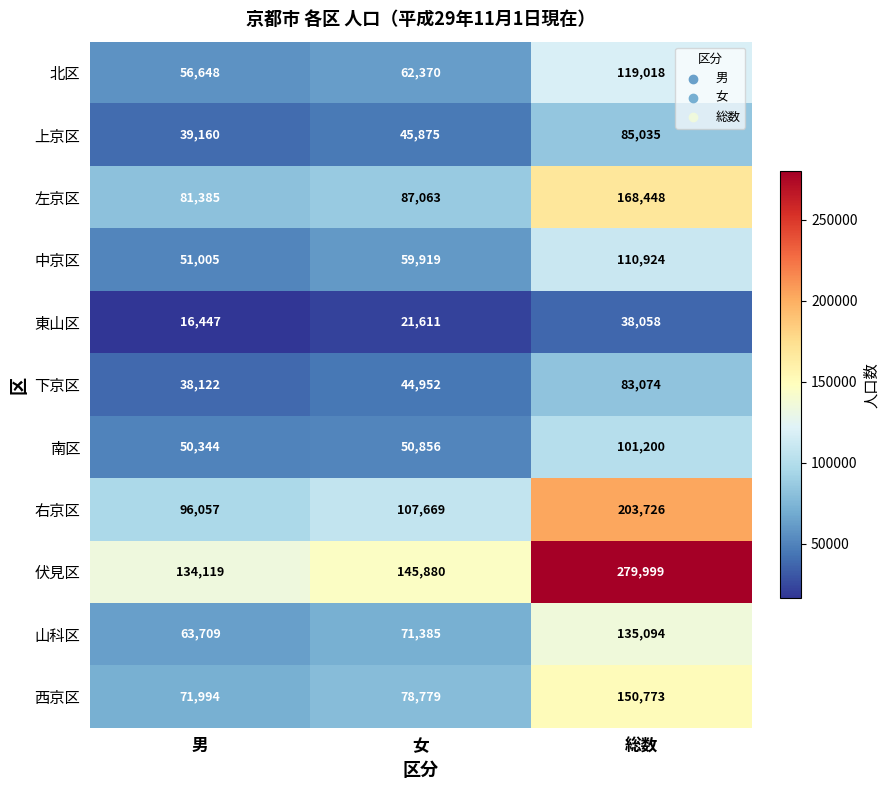

How many distinct data groups are displayed?

11